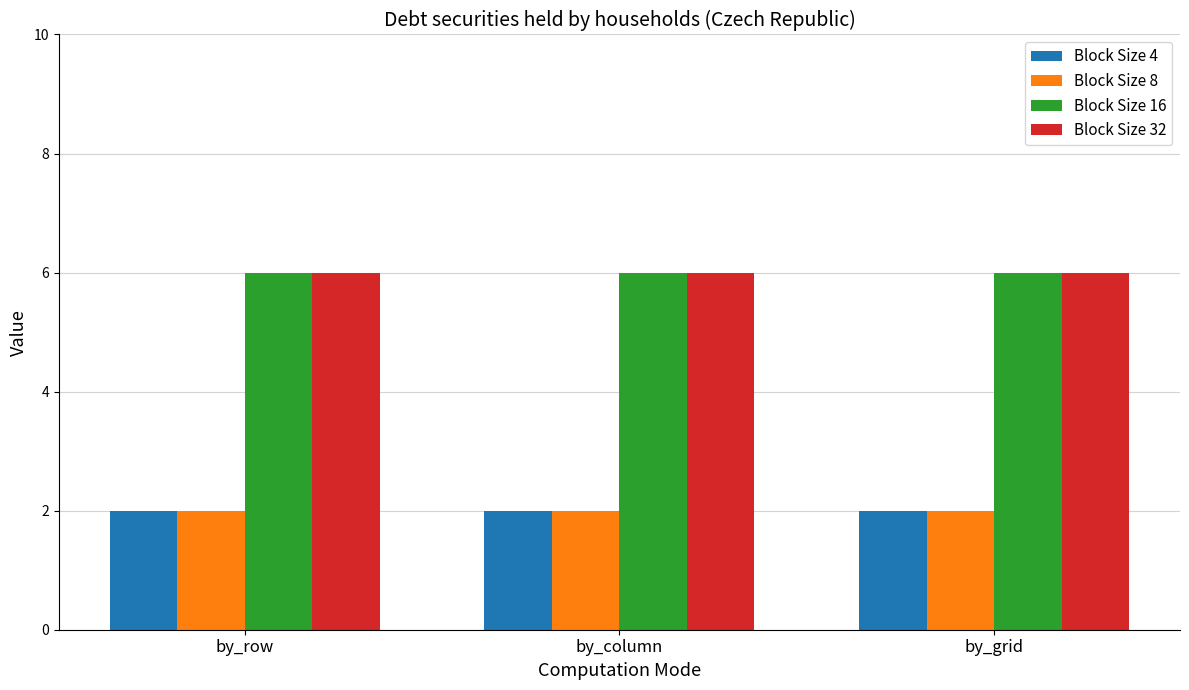

Are the bars horizontal?

No